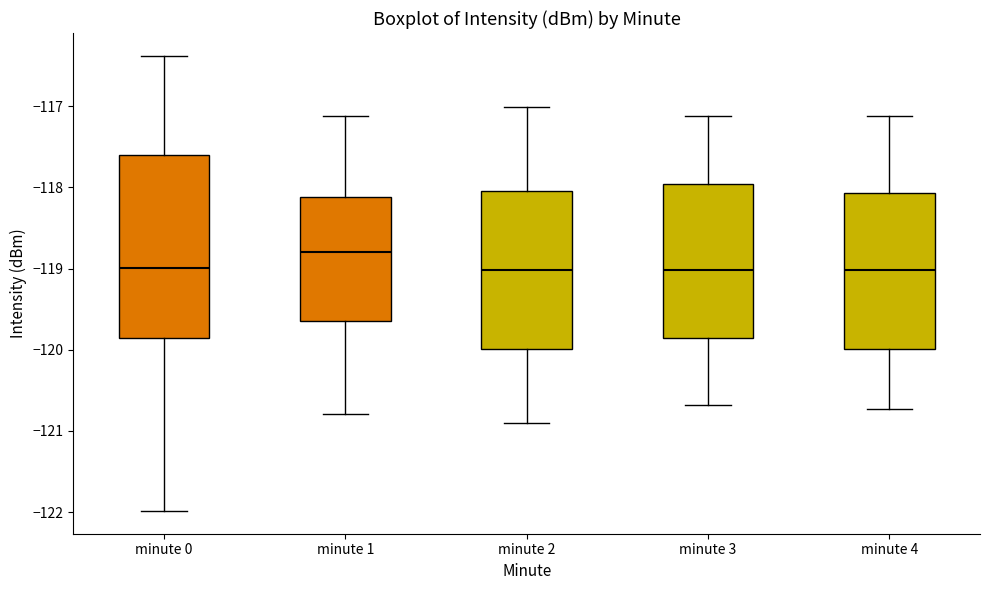

Where is the upper edge of the box for minute 3 on the y-axis? The values are not printed on the chart, so give them approximately, as read against the axis.

-118.0